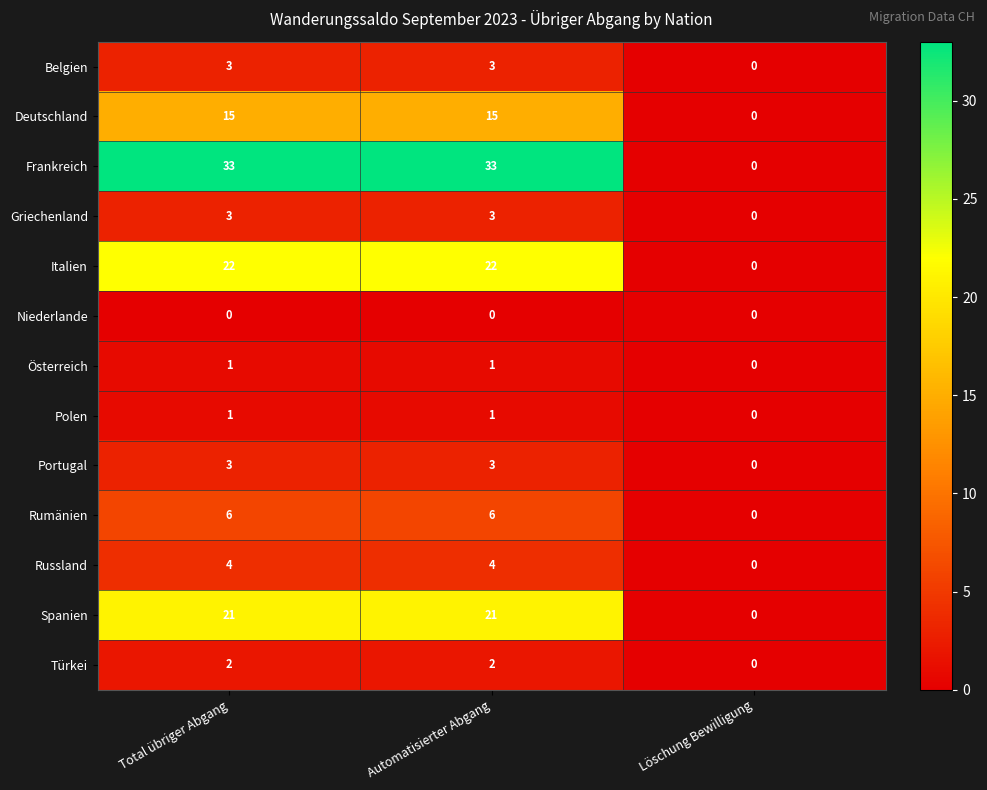

Is the value of Griechenland at Automatisierter Abgang greater than the value of Italien at Total übriger Abgang?

No